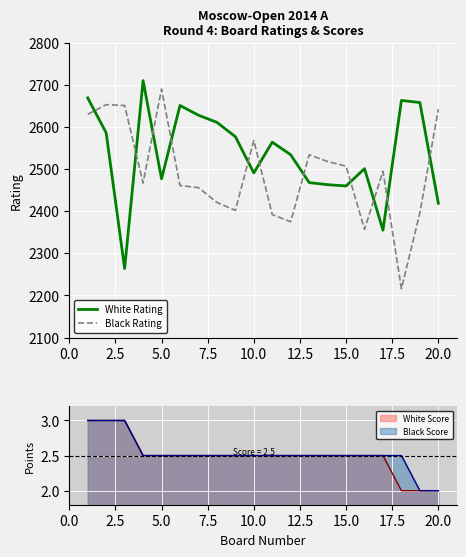

The value of White Rating at 20.0 is 592. True or false?

False